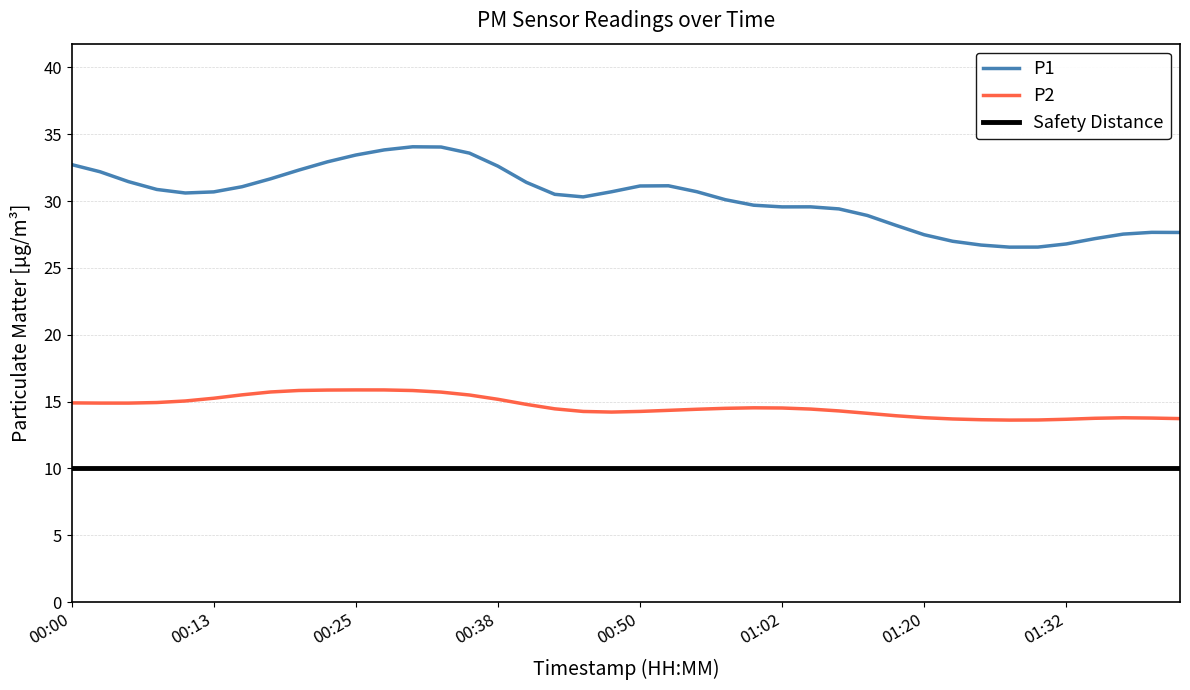

True or false: P1 and P2 intersect in this chart.

False